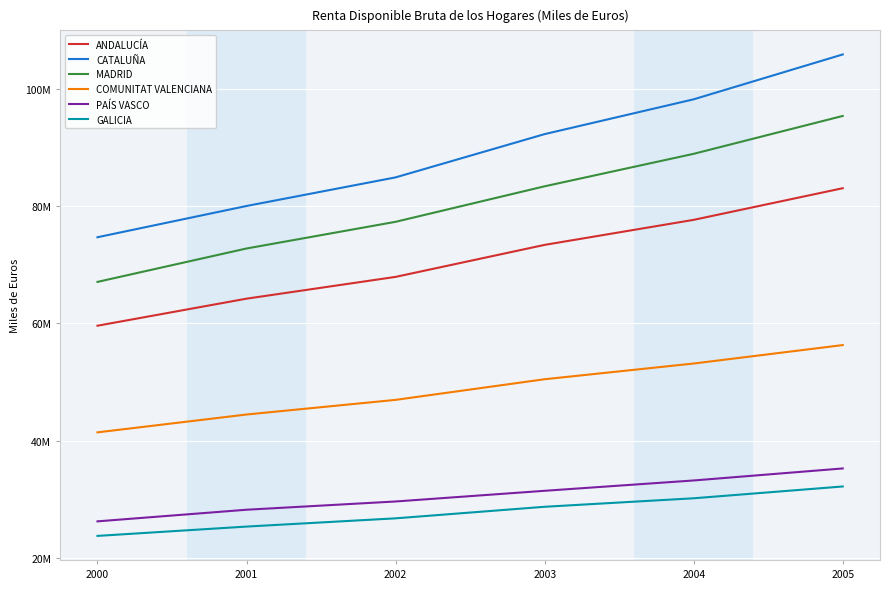

True or false: ANDALUCÍA and PAÍS VASCO intersect in this chart.

False